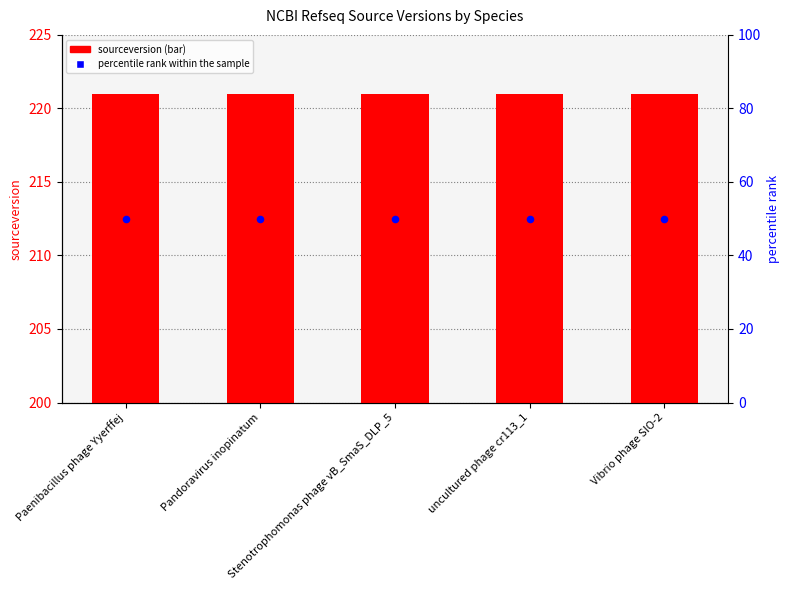

Which series has the widest spread of Y values?

sourceversion